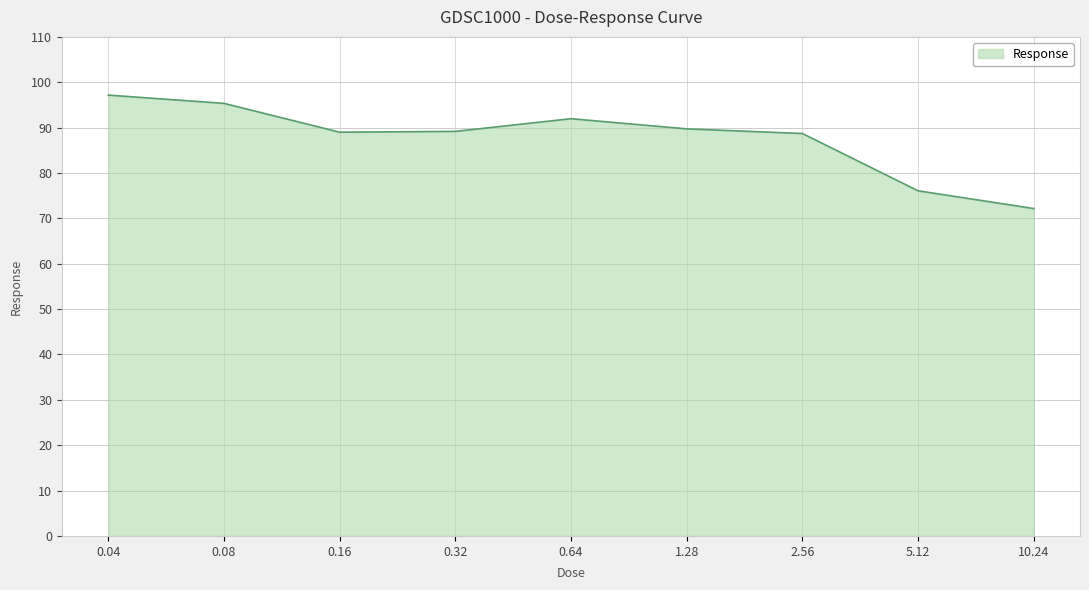

True or false: the data shows 141.3 at 2.56.

False